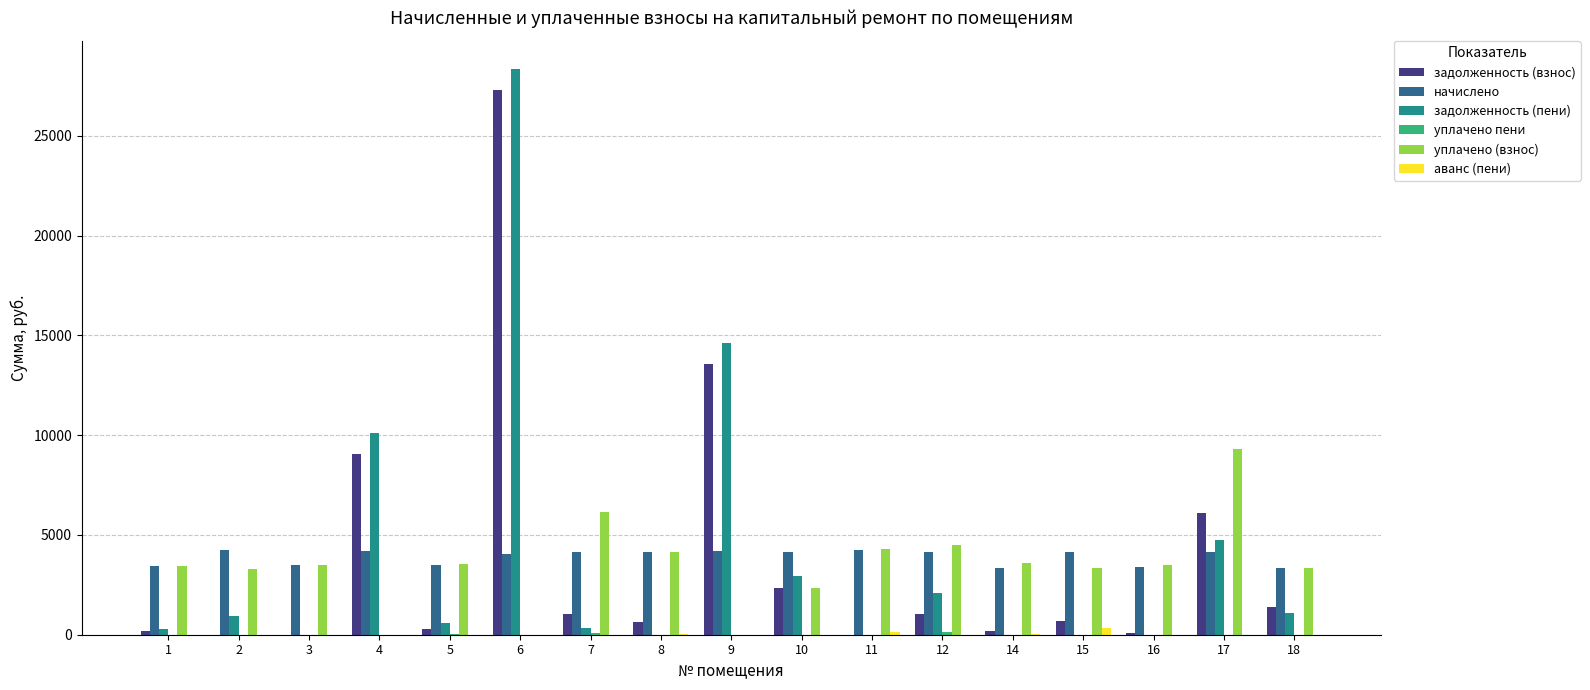

At which category is the sum across all series the highest?

6